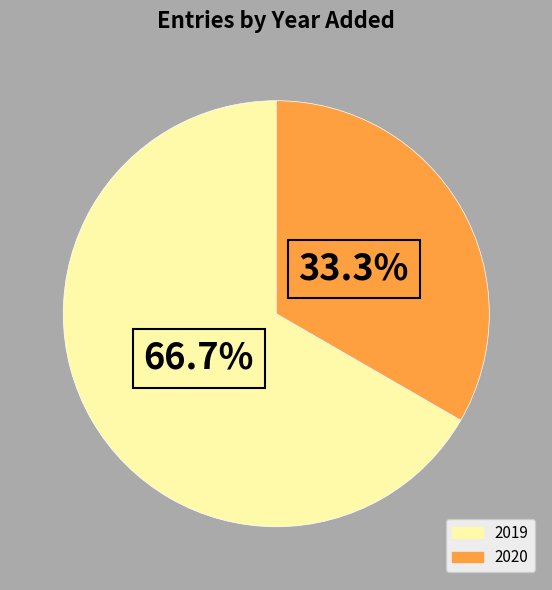

How many segments does this pie chart have?

2